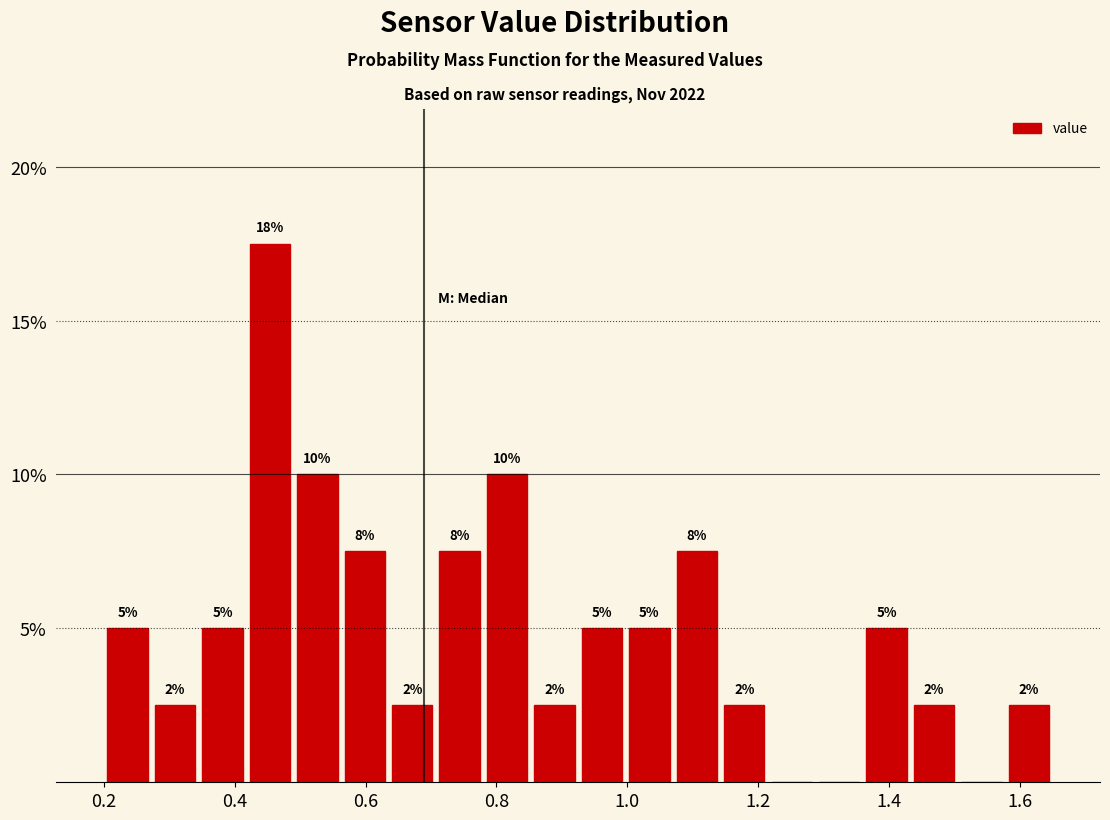

Around what value on the x-axis is the tallest bar? Give the approximate position of its centre, as read against the axis.

0.46